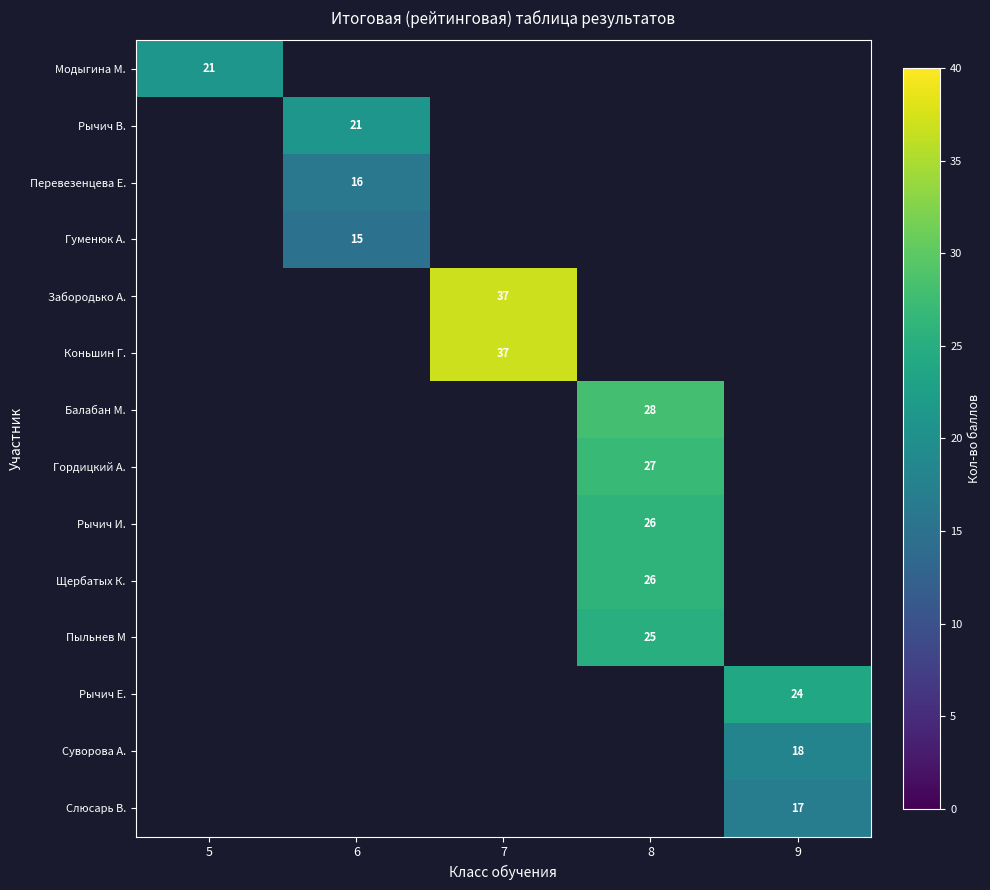

At which category does the chart reach its peak across all series?

7